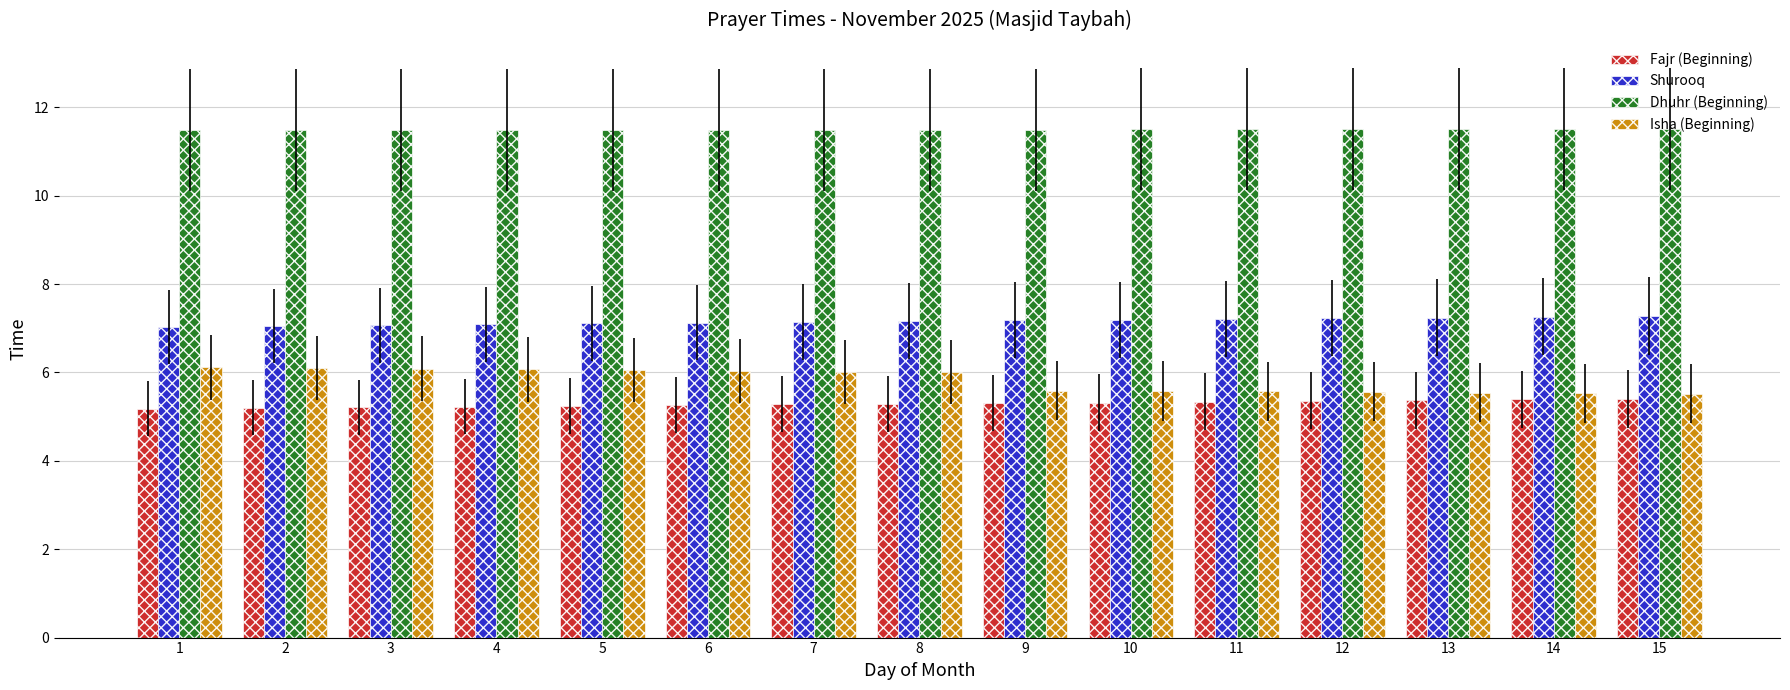

How many bars are there in each group?

4